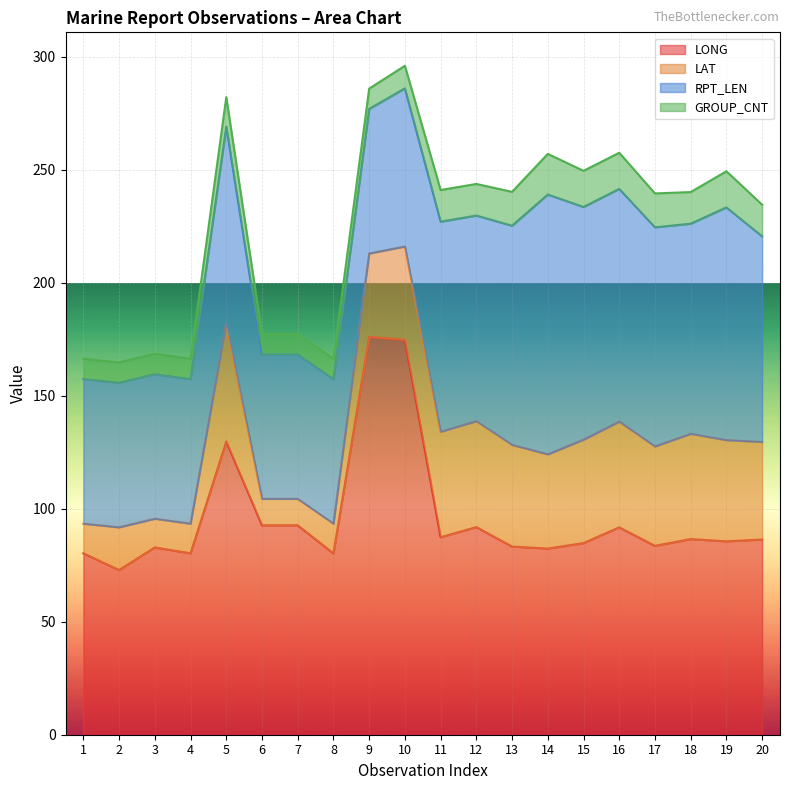

The GROUP_CNT series shows 14.0 at 12. True or false?

True